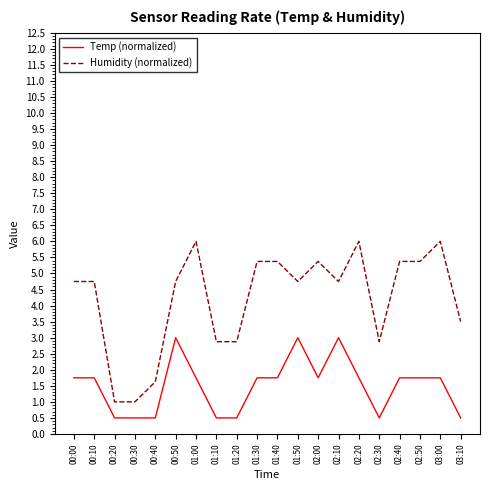

Reading left to right, list all the values displayed in this chart.

Temp (normalized): 1.7	1.7	0.5	0.5	0.5	3.0	1.7	0.5	0.5	1.7	1.7	3.0	1.7	3.0	1.7	0.5	1.7	1.7	1.7	0.5
Humidity (normalized): 4.7	4.7	1.0	1.0	1.6	4.7	6.0	2.9	2.9	5.4	5.4	4.7	5.4	4.7	6.0	2.9	5.4	5.4	6.0	3.5